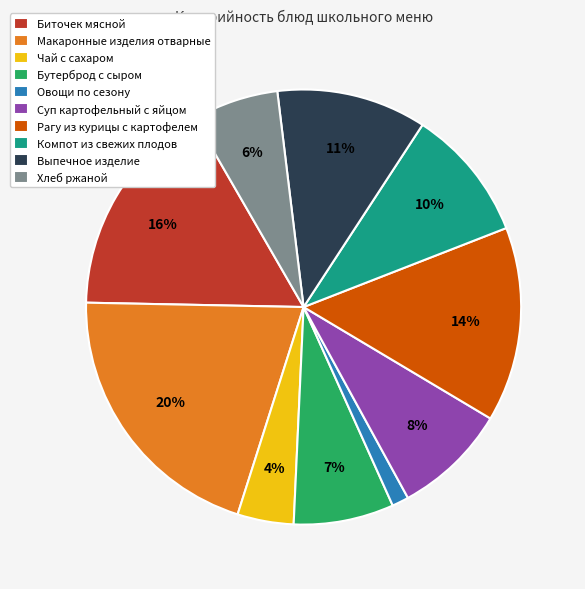

The Рагу из курицы с картофелем slice represents 14% of the pie. True or false?

True